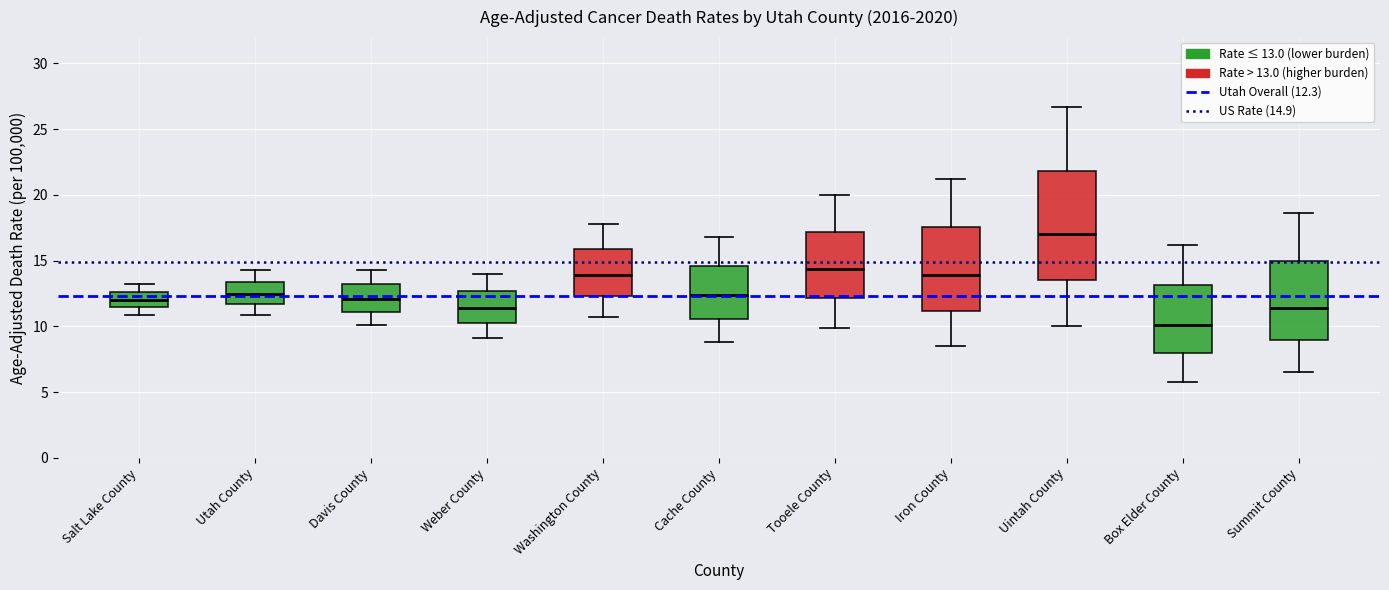

Comparing the boxes themselves (not the whiskers), which one is the tallest?

Uintah County